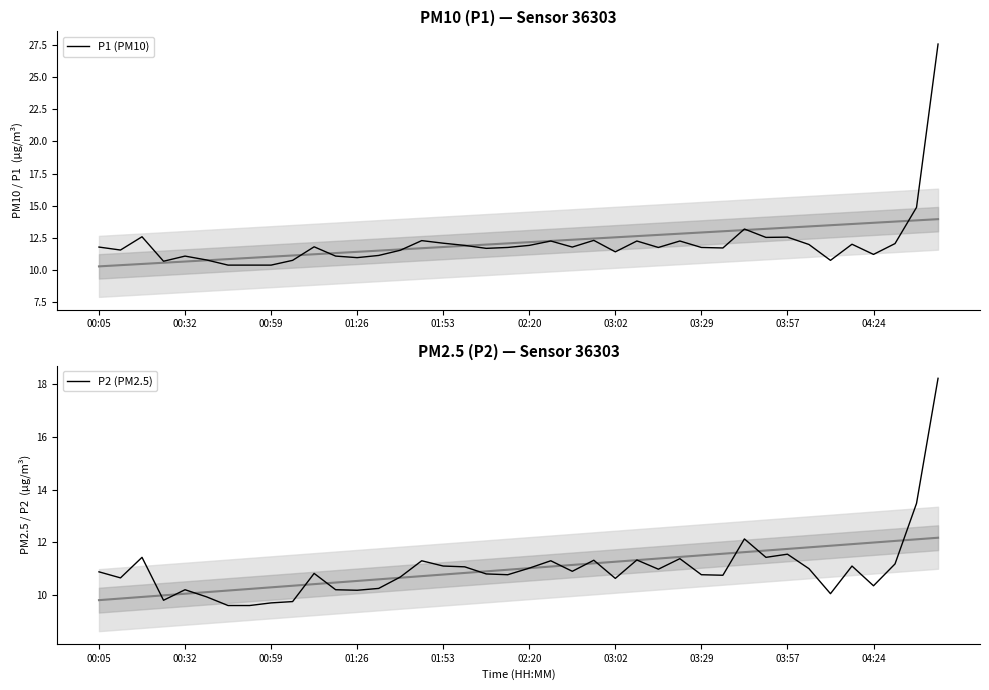

Is it true that P1 (PM10) equals 6.8 at 00:59?

False